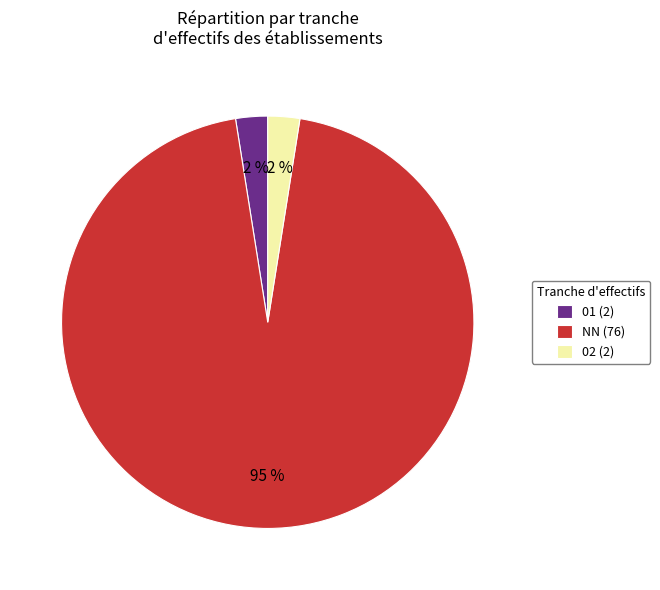

Which has a higher value, NN (76) or 01 (2)?

NN (76)